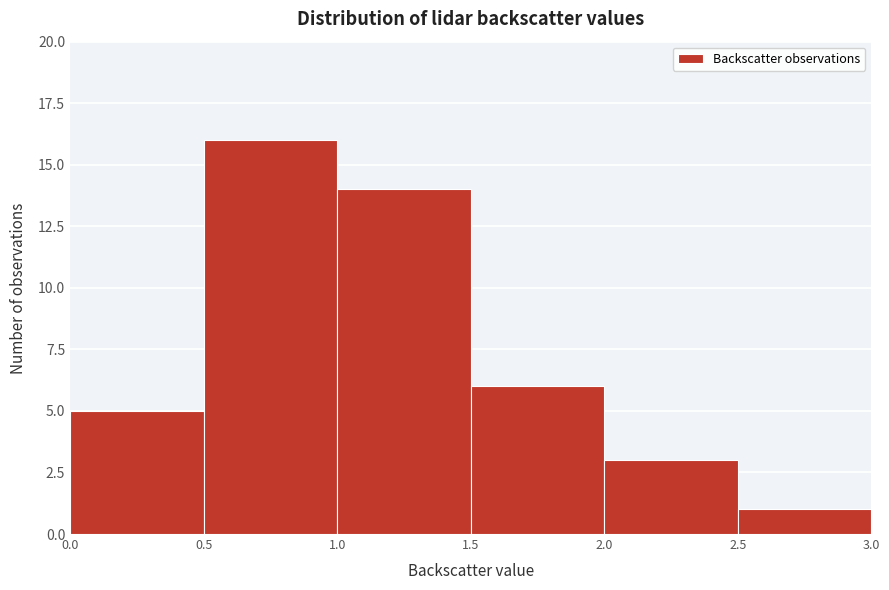

Which range on the x-axis has the tallest bar?

0.5 to 1.0